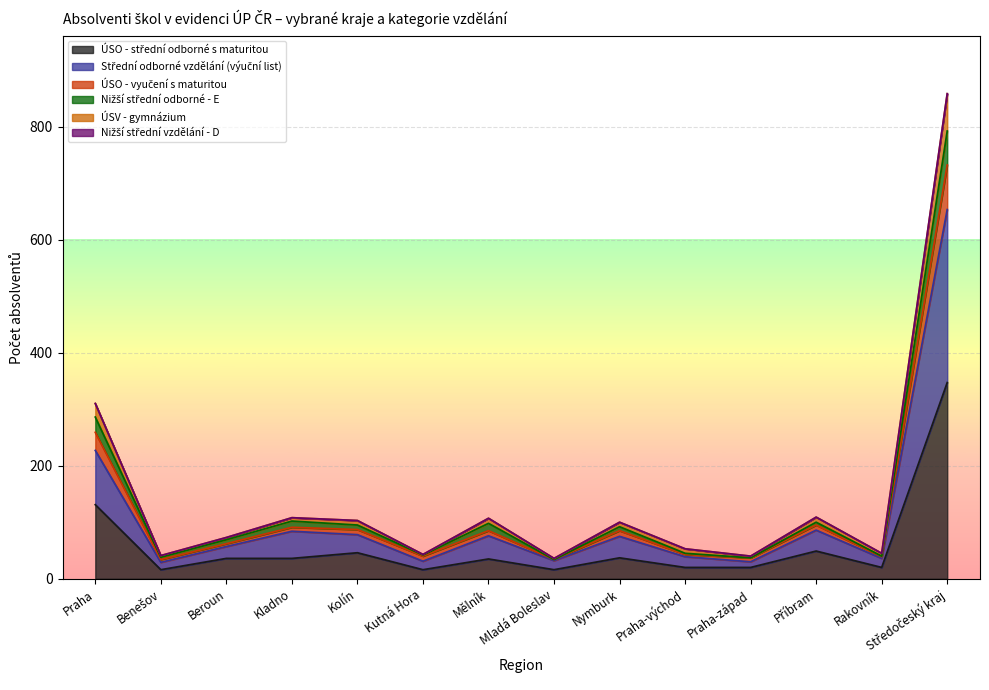

At which category is the sum across all series the highest?

Středočeský kraj